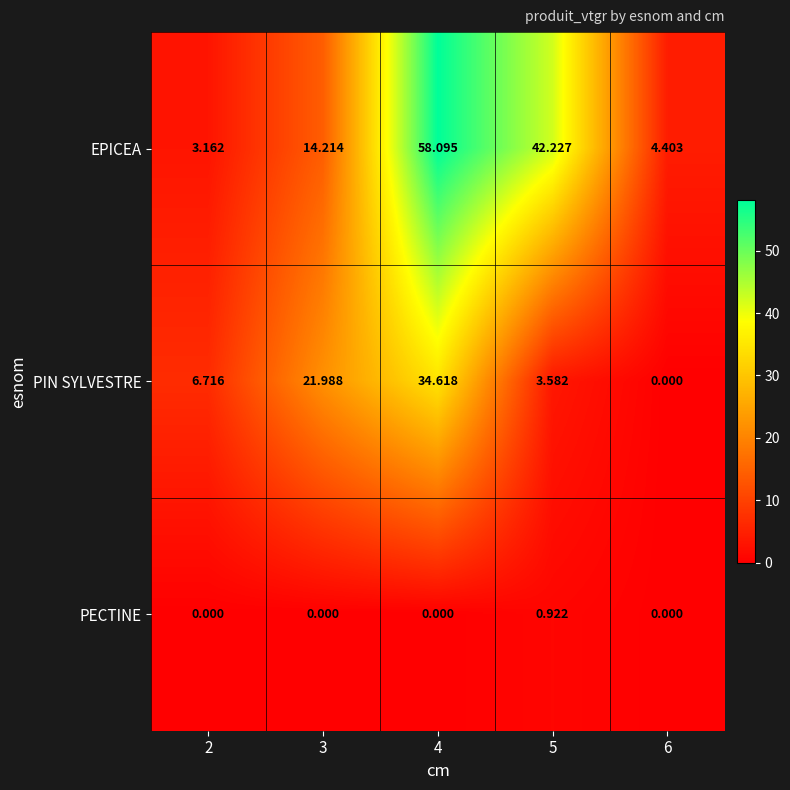

Which series has the largest total across all categories?

EPICEA